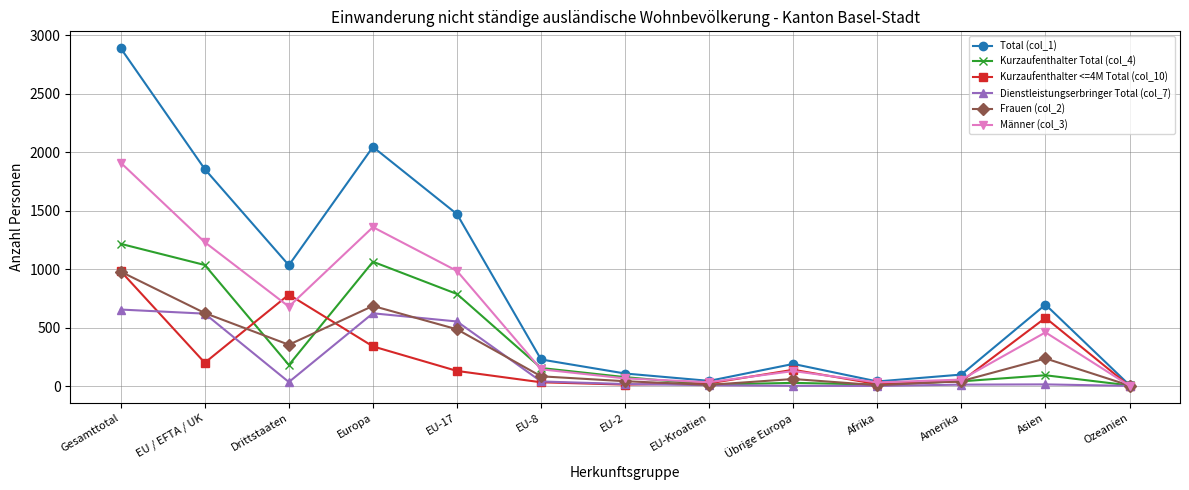

At which label is Frauen (col_2) closest to 492?

EU-17